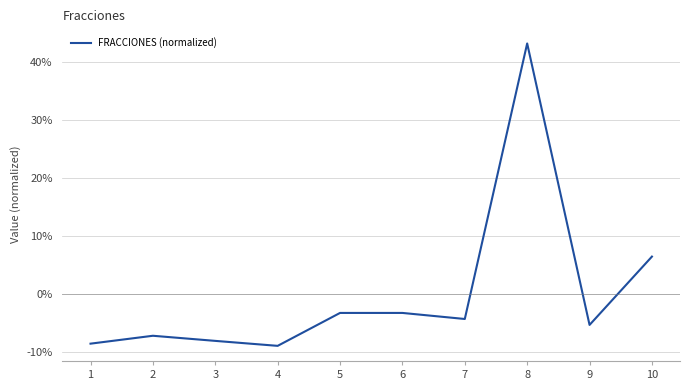

The value at 5 is -3.3. True or false?

True